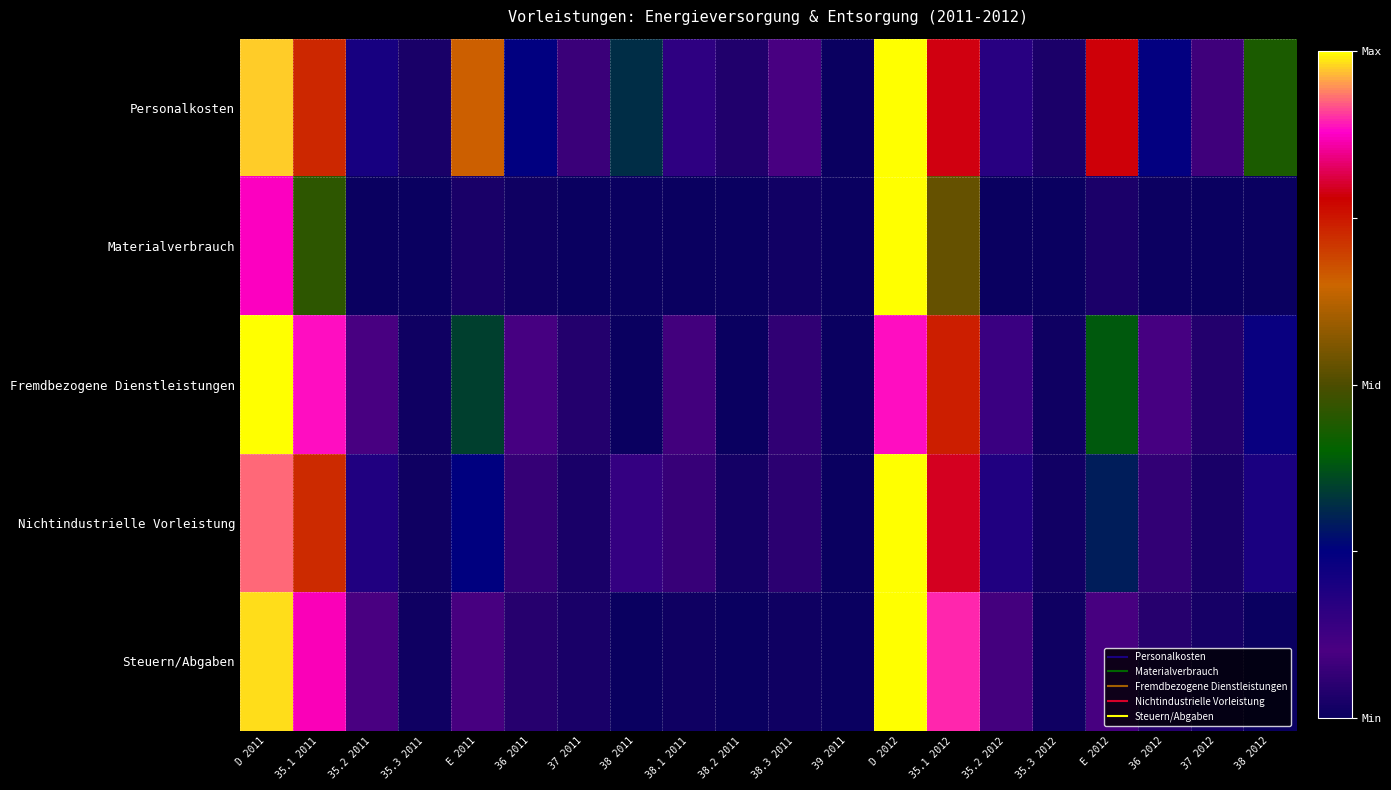

Reading left to right, extract all data points from this chart.

Personalkosten: D 2011=0.9	35.1 2011=0.5	35.2 2011=-0.6	35.3 2011=-0.9	E 2011=0.3	36 2011=-0.5	37 2011=-0.8	38 2011=-0.4	38.1 2011=-0.7	38.2 2011=-0.9	38.3 2011=-0.8	39 2011=-1.0	D 2012=1.0	35.1 2012=0.6	35.2 2012=-0.7	35.3 2012=-0.9	E 2012=0.6	36 2012=-0.5	37 2012=-0.8	38 2012=-0.1
Materialverbrauch: D 2011=0.7	35.1 2011=-0.1	35.2 2011=-1.0	35.3 2011=-1.0	E 2011=-0.9	36 2011=-1.0	37 2011=-1.0	38 2011=-1.0	38.1 2011=-1.0	38.2 2011=-1.0	38.3 2011=-1.0	39 2011=-1.0	D 2012=1.0	35.1 2012=0.1	35.2 2012=-1.0	35.3 2012=-1.0	E 2012=-0.9	36 2012=-1.0	37 2012=-1.0	38 2012=-1.0
Fremdbezogene Dienstleistungen: D 2011=1.0	35.1 2011=0.8	35.2 2011=-0.8	35.3 2011=-1.0	E 2011=-0.3	36 2011=-0.8	37 2011=-0.9	38 2011=-1.0	38.1 2011=-0.8	38.2 2011=-1.0	38.3 2011=-0.9	39 2011=-1.0	D 2012=0.8	35.1 2012=0.5	35.2 2012=-0.7	35.3 2012=-1.0	E 2012=-0.2	36 2012=-0.8	37 2012=-0.9	38 2012=-0.5
Nichtindustrielle Vorleistung: D 2011=0.9	35.1 2011=0.4	35.2 2011=-0.6	35.3 2011=-1.0	E 2011=-0.5	36 2011=-0.9	37 2011=-0.9	38 2011=-0.7	38.1 2011=-0.9	38.2 2011=-1.0	38.3 2011=-0.9	39 2011=-1.0	D 2012=1.0	35.1 2012=0.6	35.2 2012=-0.6	35.3 2012=-1.0	E 2012=-0.4	36 2012=-0.9	37 2012=-0.9	38 2012=-0.6
Steuern/Abgaben: D 2011=1.0	35.1 2011=0.7	35.2 2011=-0.8	35.3 2011=-1.0	E 2011=-0.8	36 2011=-0.9	37 2011=-1.0	38 2011=-1.0	38.1 2011=-1.0	38.2 2011=-1.0	38.3 2011=-1.0	39 2011=-1.0	D 2012=1.0	35.1 2012=0.8	35.2 2012=-0.8	35.3 2012=-1.0	E 2012=-0.8	36 2012=-0.9	37 2012=-1.0	38 2012=-1.0